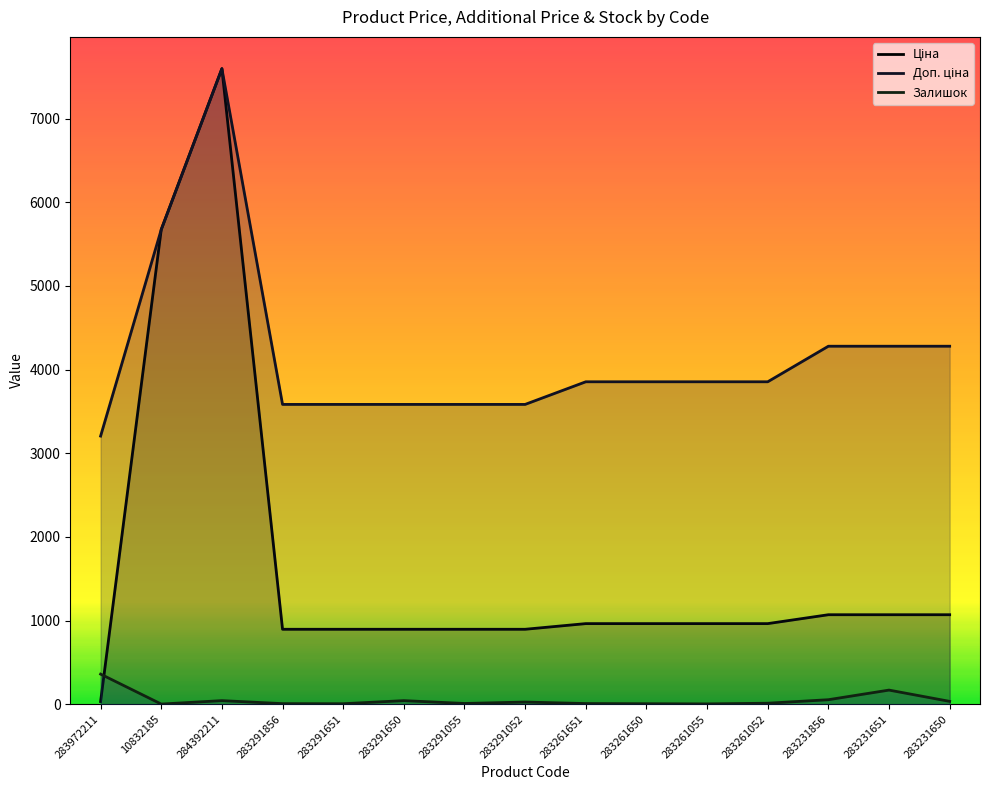

Is it true that Ціна equals 632.0 at 283261052?

False